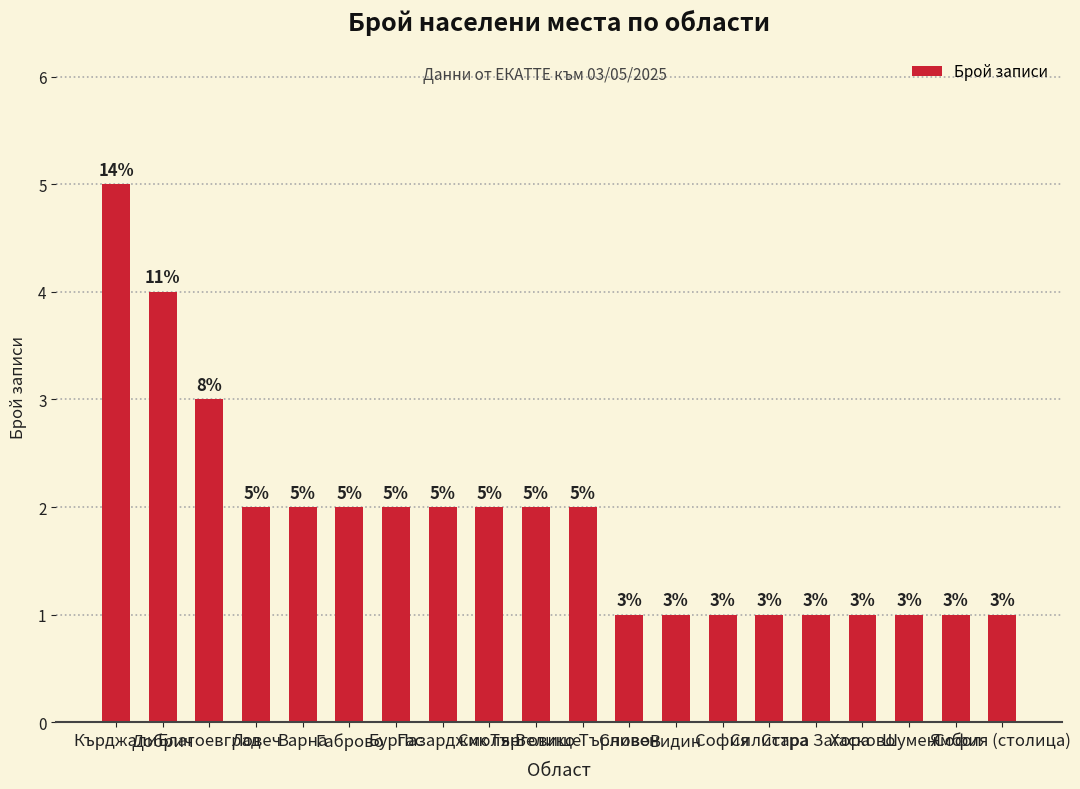

At which label is the value closest to 3?

Благоевград